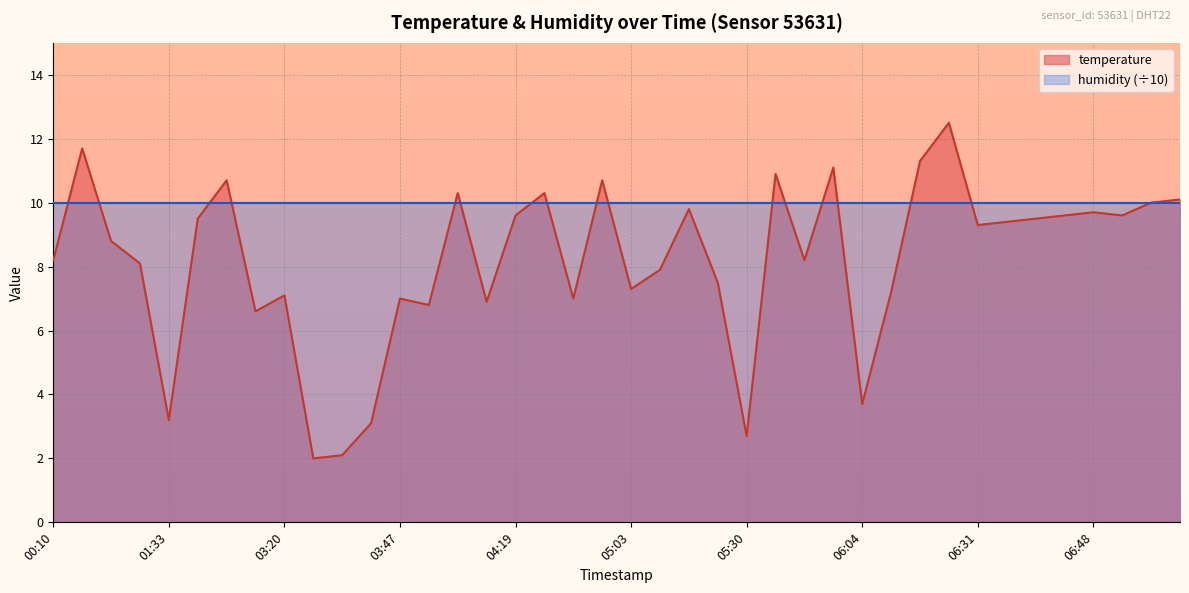

How many series are shown in this chart?

2